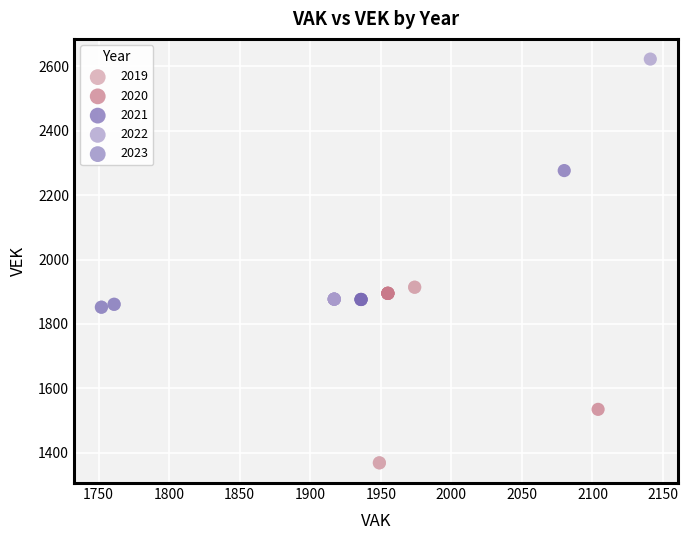

Which series contains the highest Y value?

2022